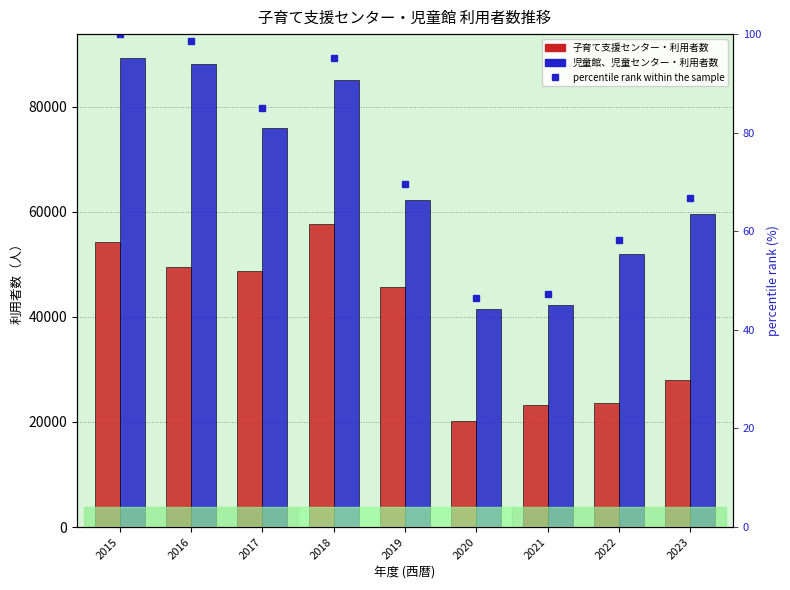

At how many categories does at least one series exceed 38621?

9